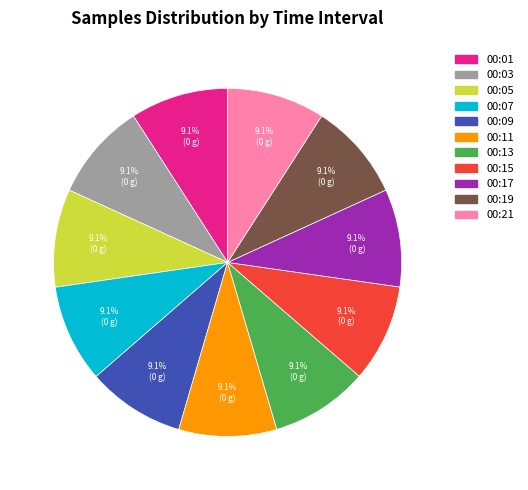

To the nearest percent, what is the average slice percentage?

9%